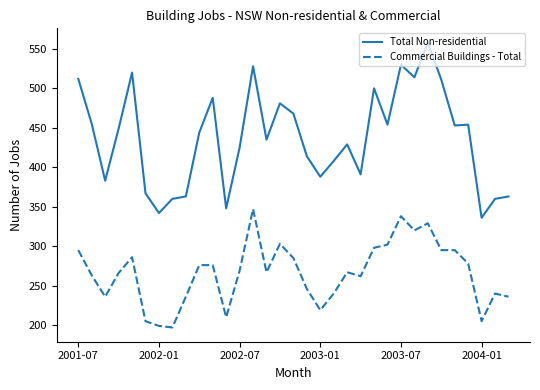

True or false: Commercial Buildings - Total and Total Non-residential intersect in this chart.

False